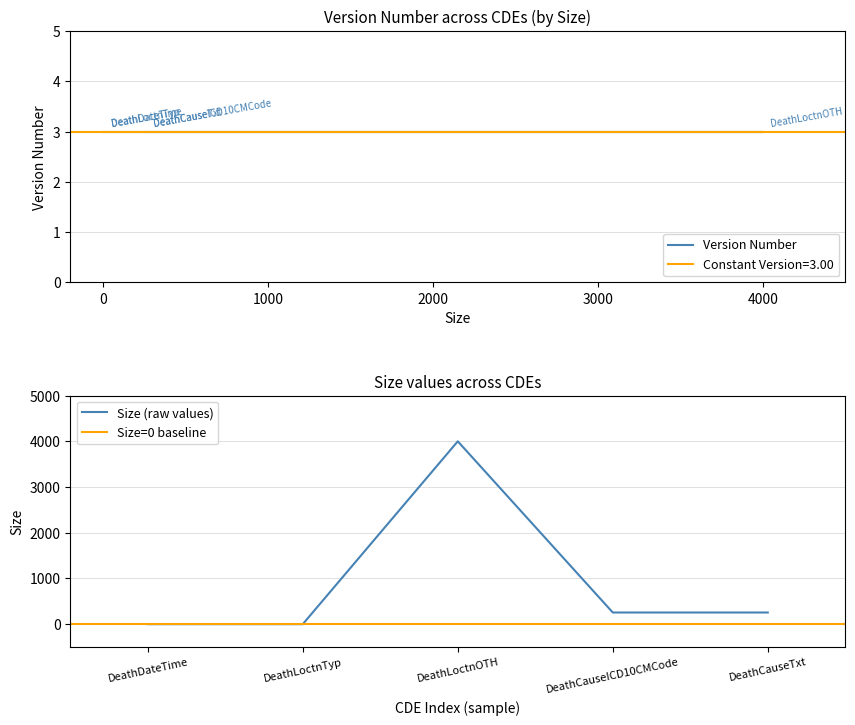

Where does the data first go above 255?

DeathLoctnOTH